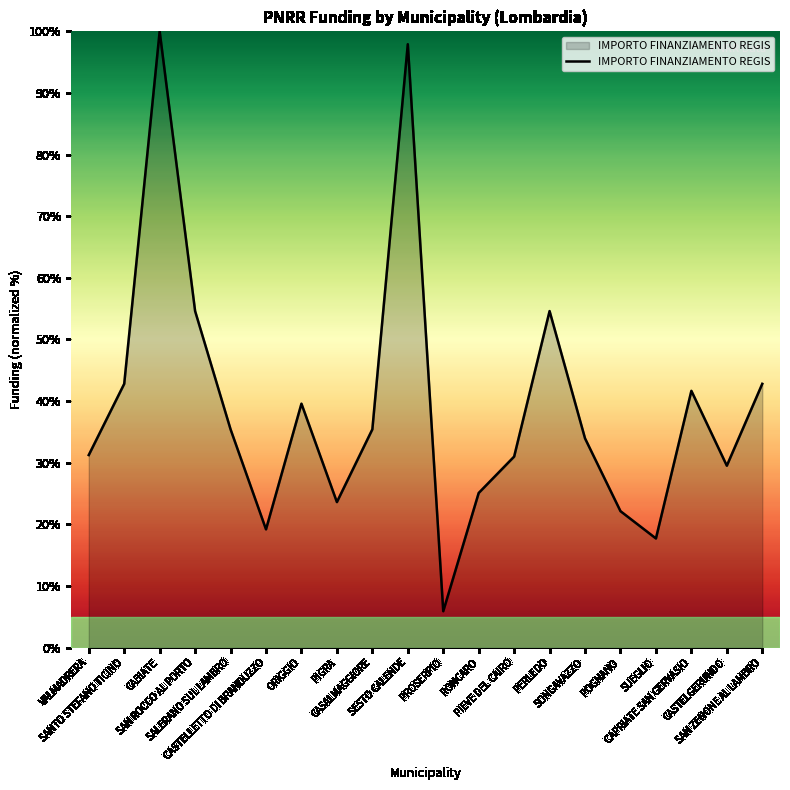

The chart shows a value of 5.9 at PROSERPIO. True or false?

True